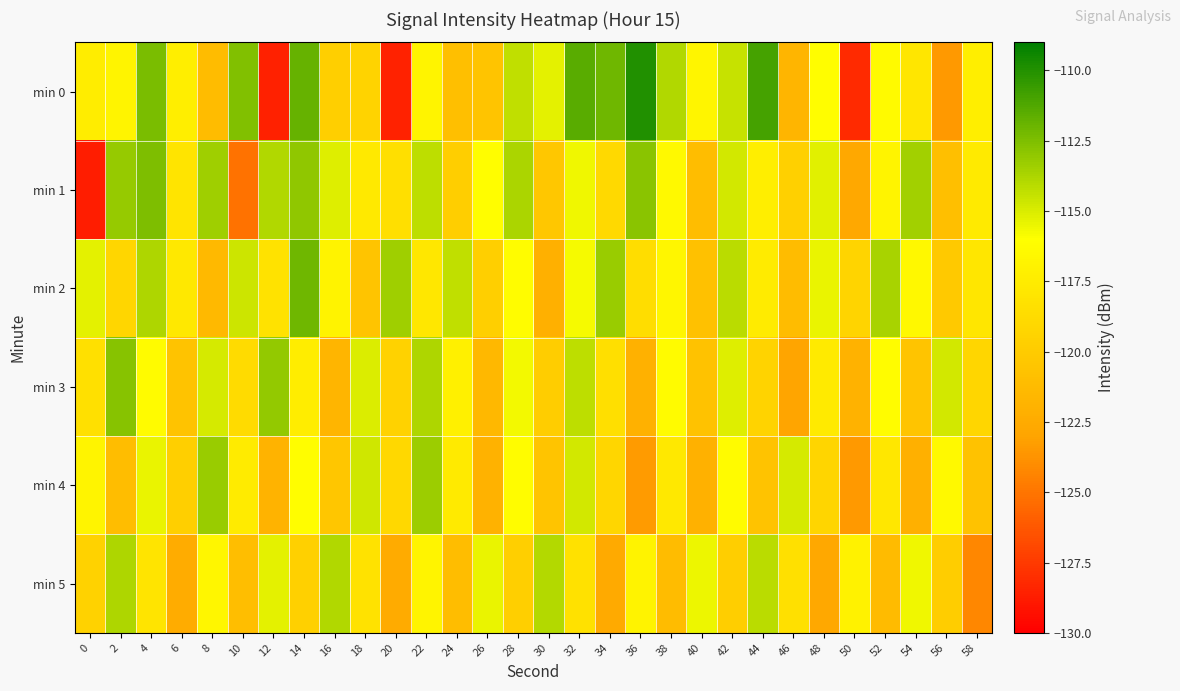

Between 28 and 36, which series saw the biggest shift?

min 4